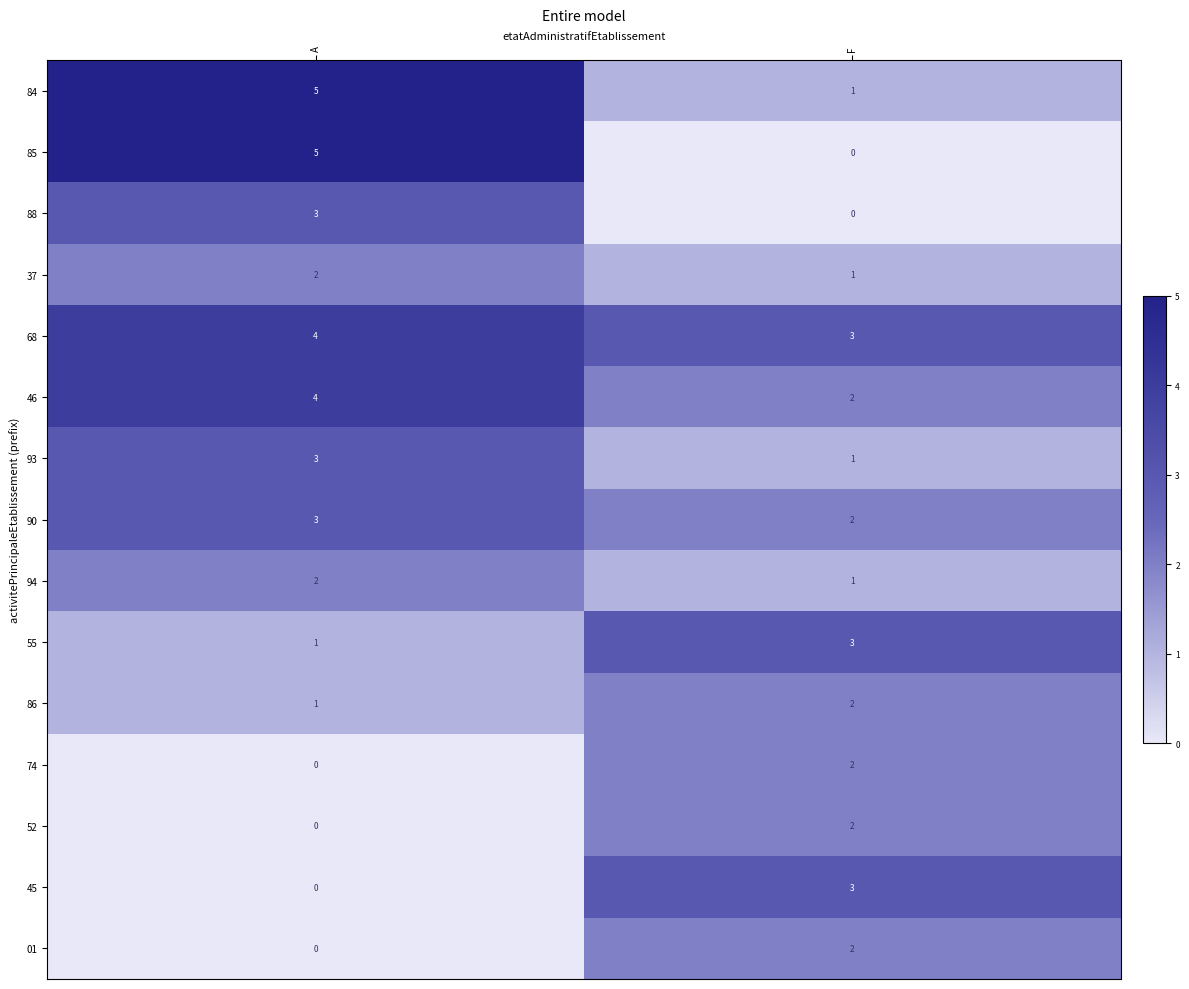

List the labels in order of 74 value, smallest first.

A, F